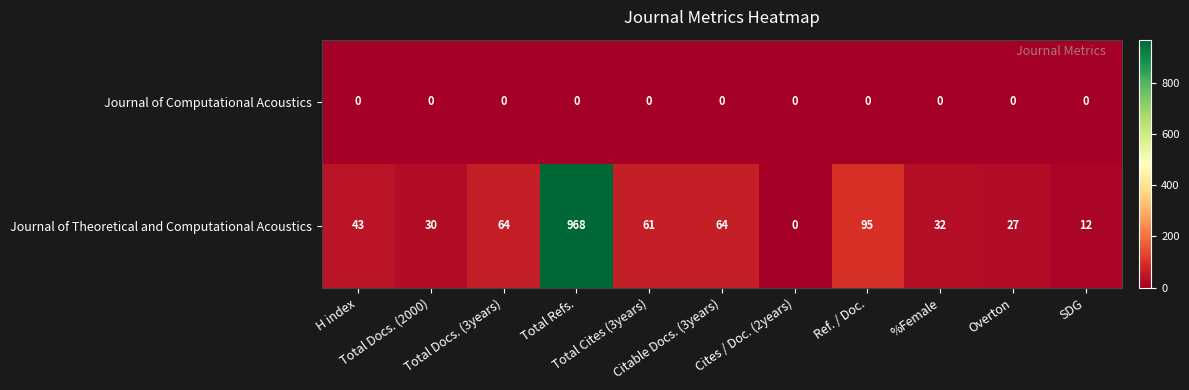

Count the number of categories in the chart.

11